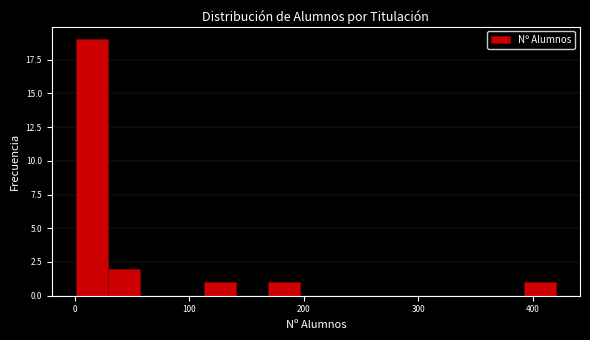

Around what value on the x-axis is the tallest bar? Give the approximate position of its centre, as read against the axis.

10